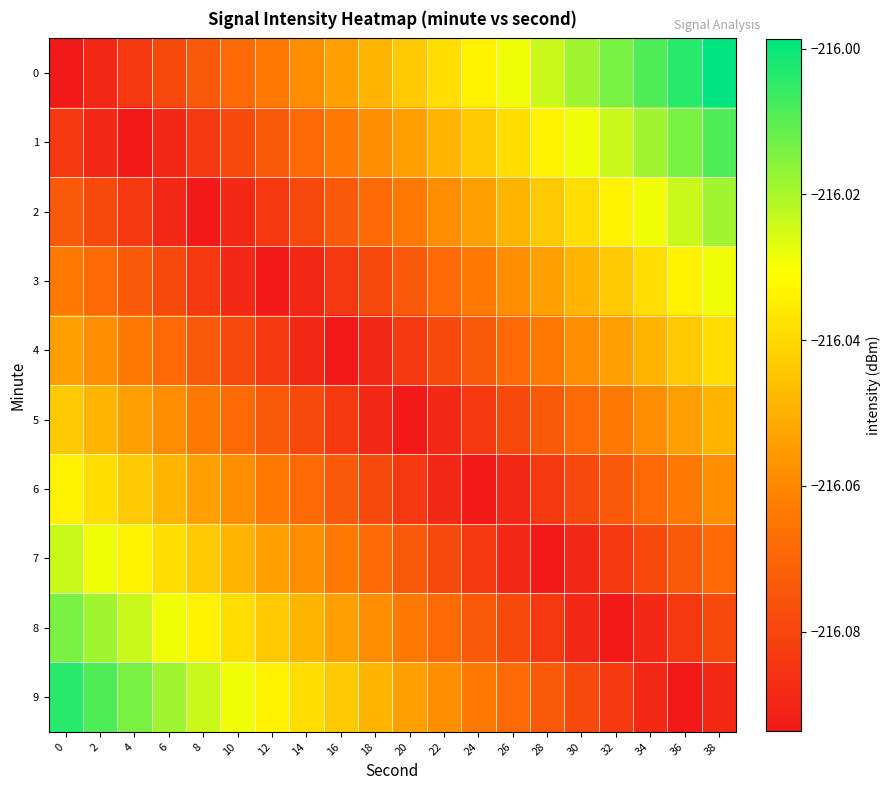

Which has a higher value, 6 or 12?

12